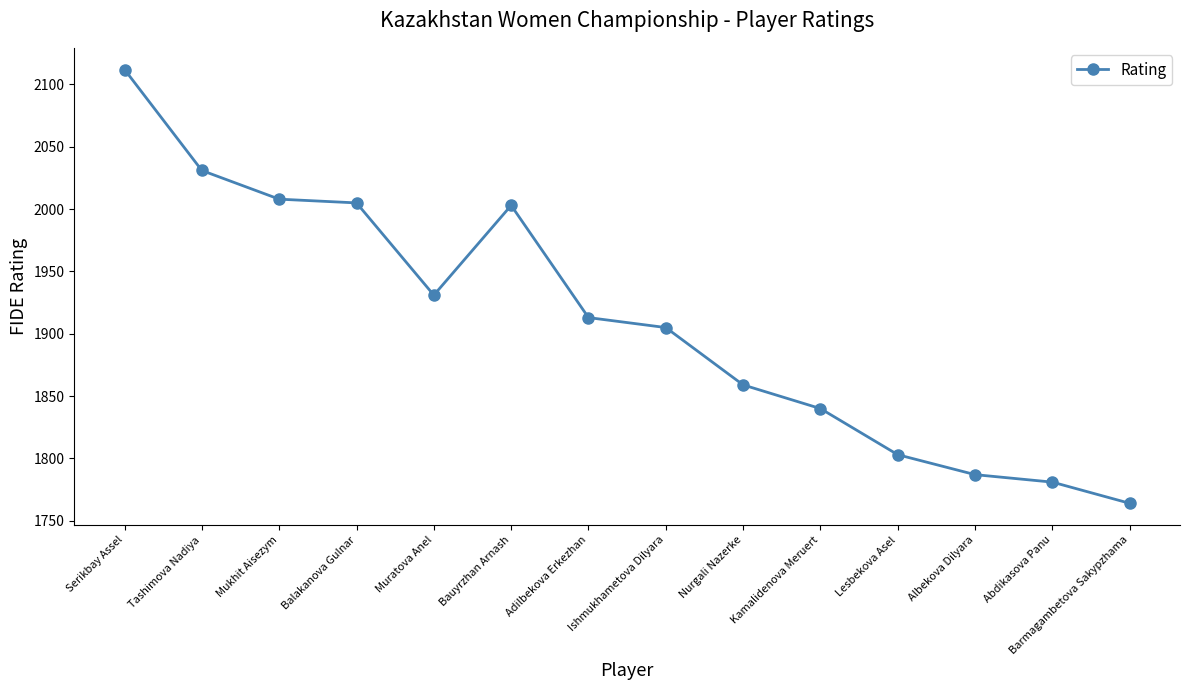

What is the change in value from Adilbekova Erkezhan to Nurgali Nazerke?

-54